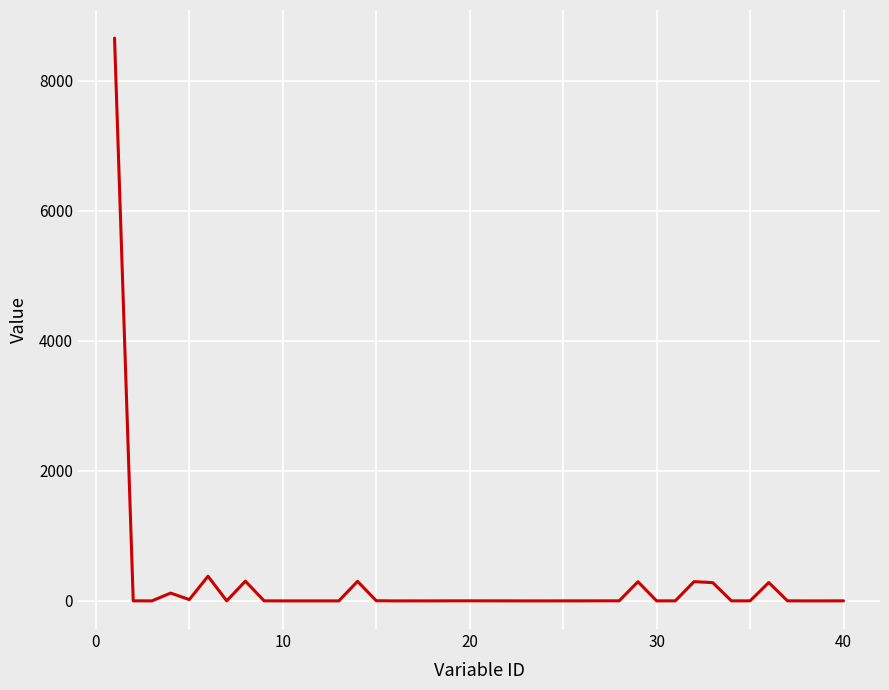

Does the chart have visible grid lines?

Yes